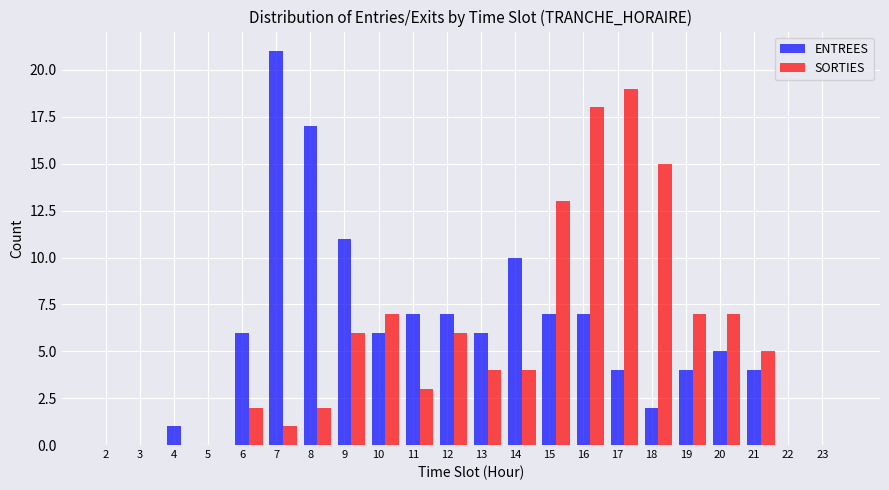

Which series changed the most between 9 and 14?

SORTIES